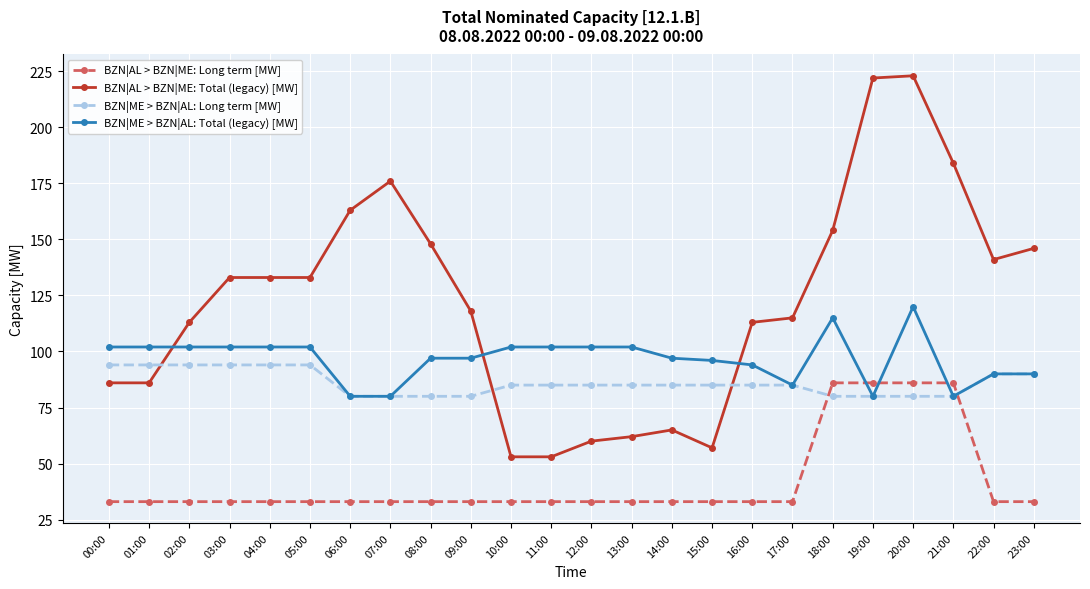

The BZN|ME > BZN|AL: Total (legacy) [MW] series shows 28 at 16:00. True or false?

False